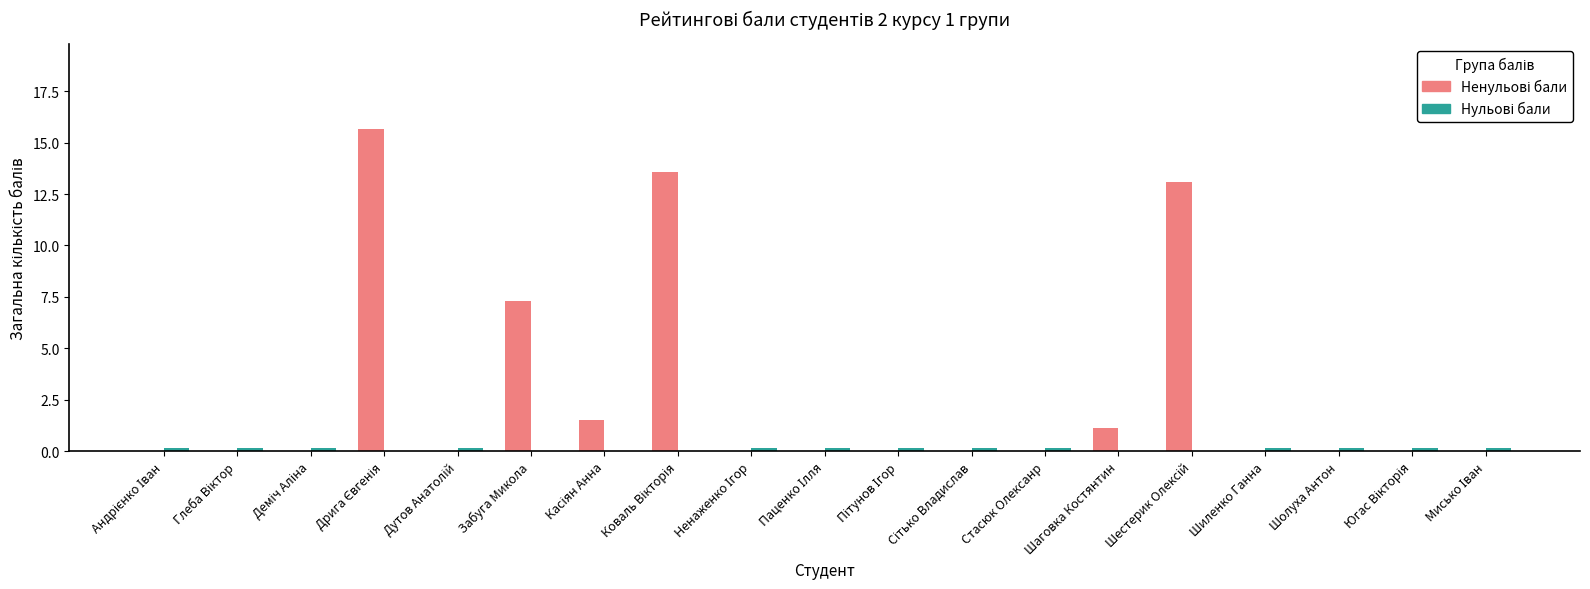

What is the greatest value displayed?

15.7